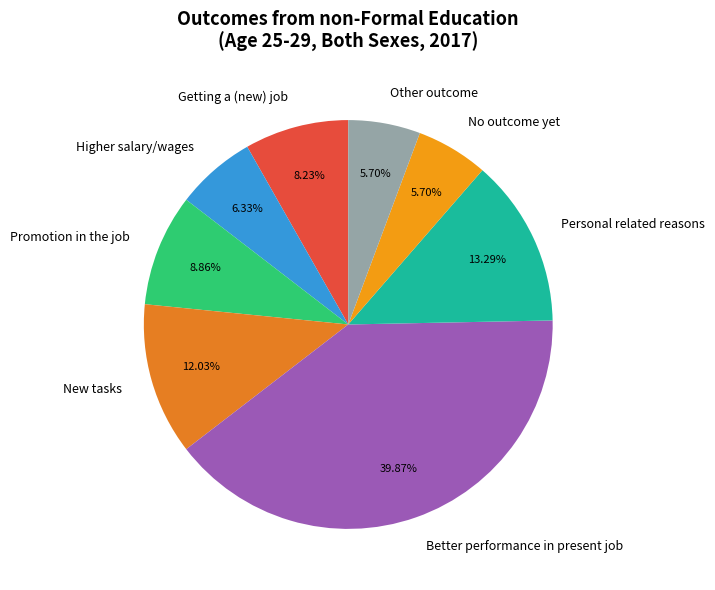

Combined, what portion of the pie is No outcome yet and Higher salary/wages?

12.0%